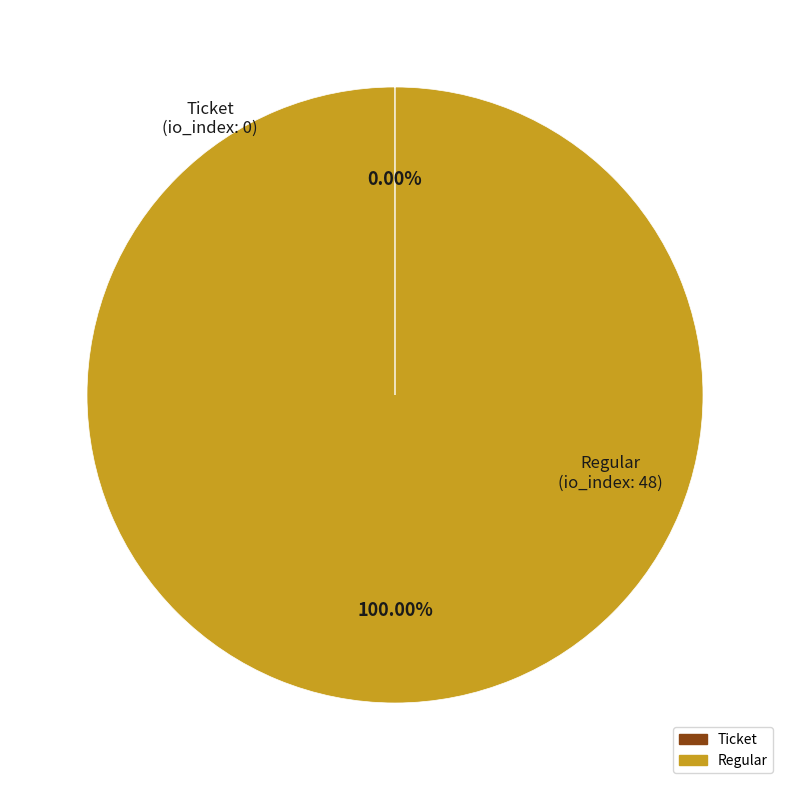

The Regular slice represents 89% of the pie. True or false?

False